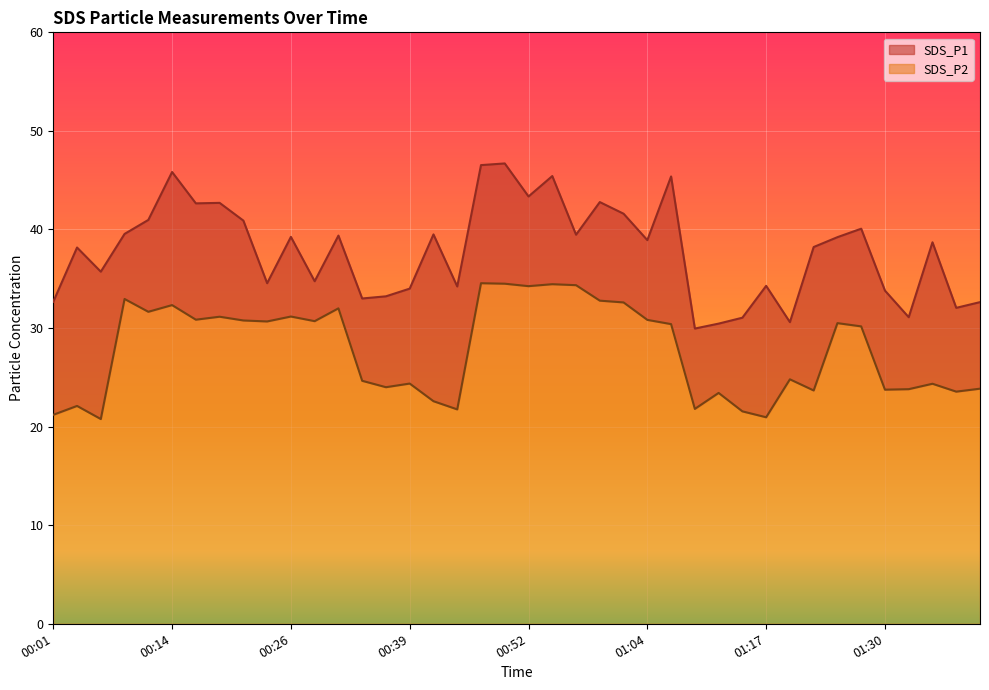

In SDS_P2, how many points are higher than both neighbors (excluding endpoints)?

13